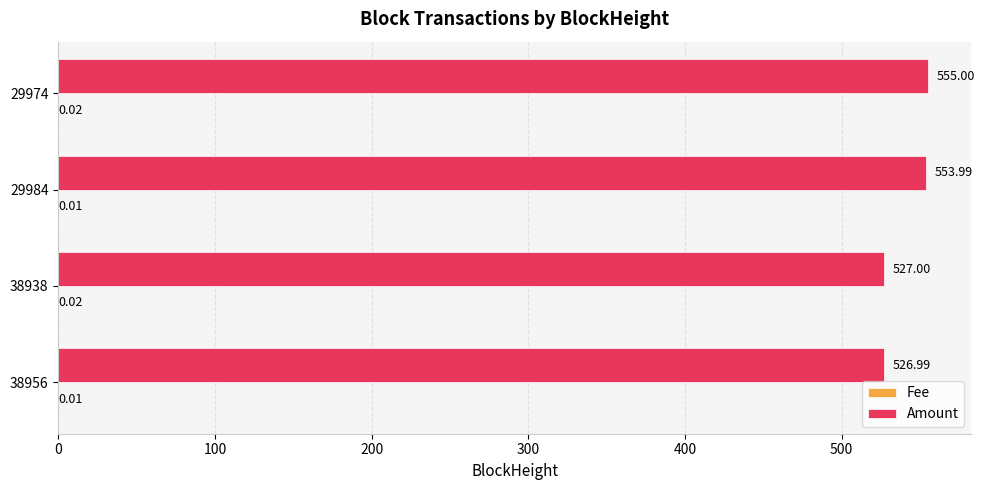

Which series changed the most between 38938 and 29974?

Amount